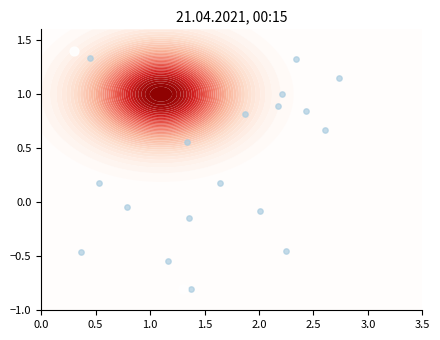

What is the sum of all values?

0.6